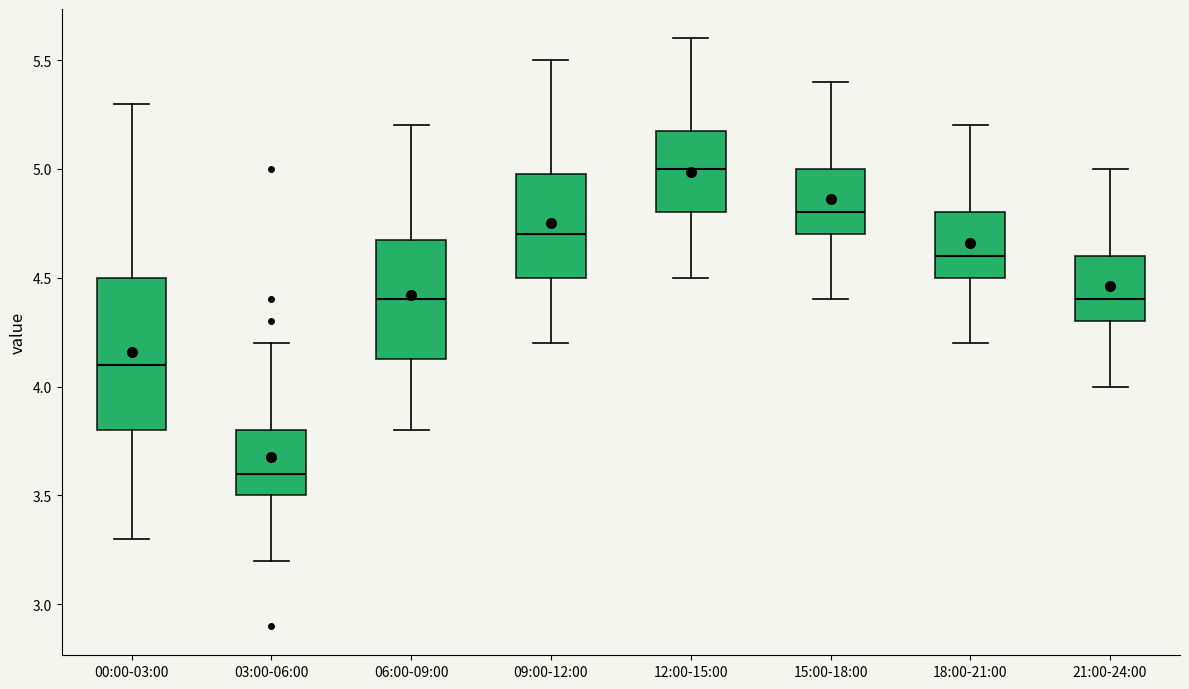

Reading left to right, transcribe this box plot: for each box, give where its median line is, the range the box spans, and where its two whiskers end, as read against the y-axis. The values are not printed on the chart, so give them approximately, as read against the axis.

00:00-03:00: median 4.10, box 3.80 to 4.50, whiskers 3.30 to 5.30
03:00-06:00: median 3.60, box 3.50 to 3.80, whiskers 3.20 to 4.20
06:00-09:00: median 4.40, box 4.15 to 4.70, whiskers 3.80 to 5.20
09:00-12:00: median 4.70, box 4.50 to 5.00, whiskers 4.20 to 5.50
12:00-15:00: median 5.00, box 4.80 to 5.20, whiskers 4.50 to 5.60
15:00-18:00: median 4.80, box 4.70 to 5.00, whiskers 4.40 to 5.40
18:00-21:00: median 4.60, box 4.50 to 4.80, whiskers 4.20 to 5.20
21:00-24:00: median 4.40, box 4.30 to 4.60, whiskers 4.00 to 5.00